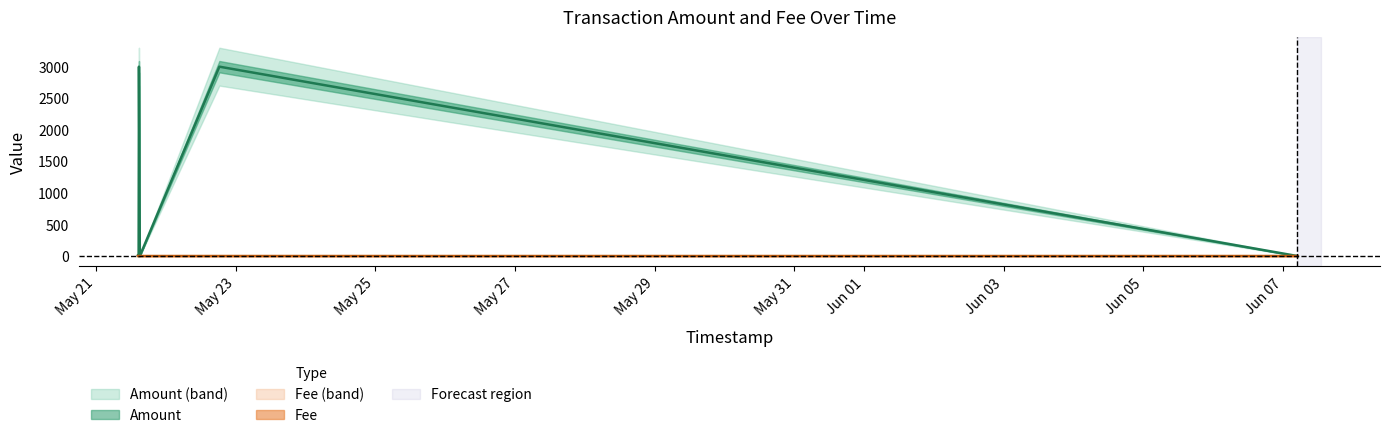

Count the number of categories in the chart.

11